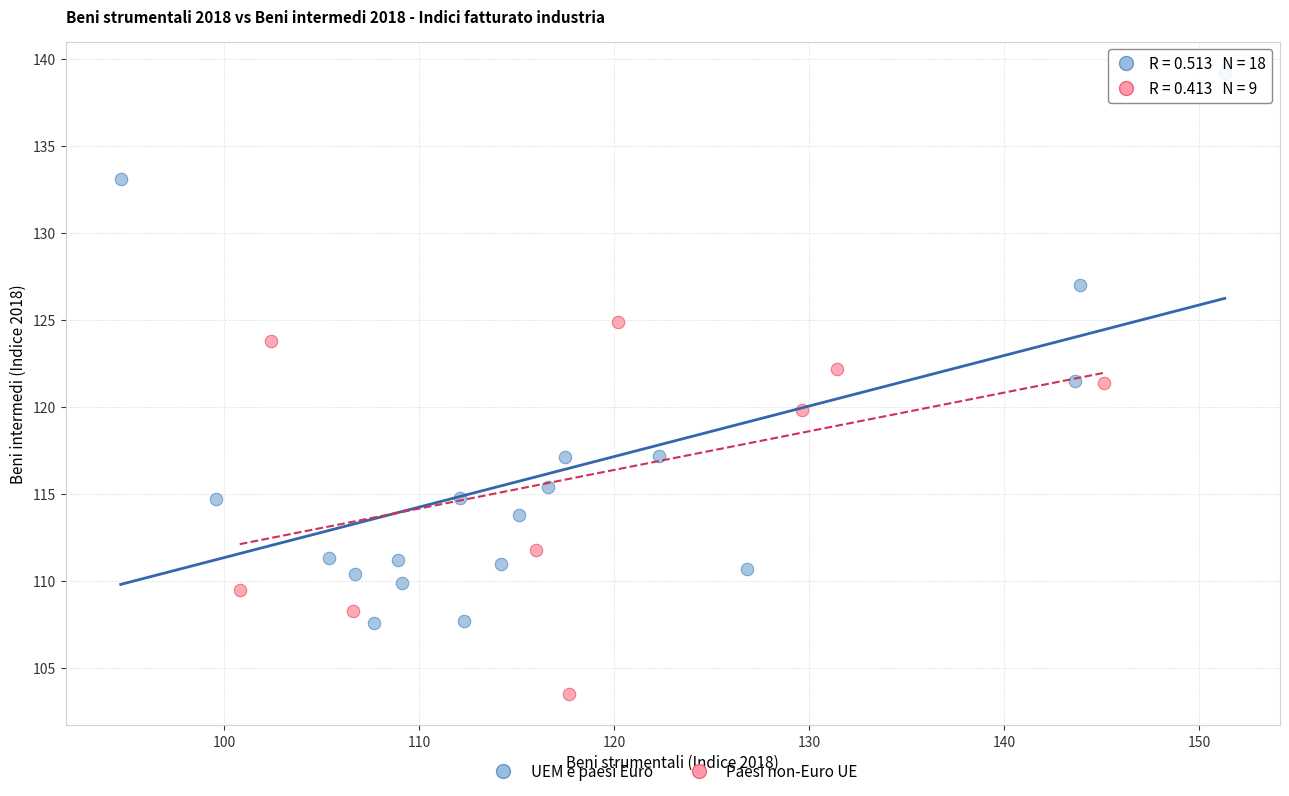

Which series contains the lowest Y value?

Paesi non-Euro UE